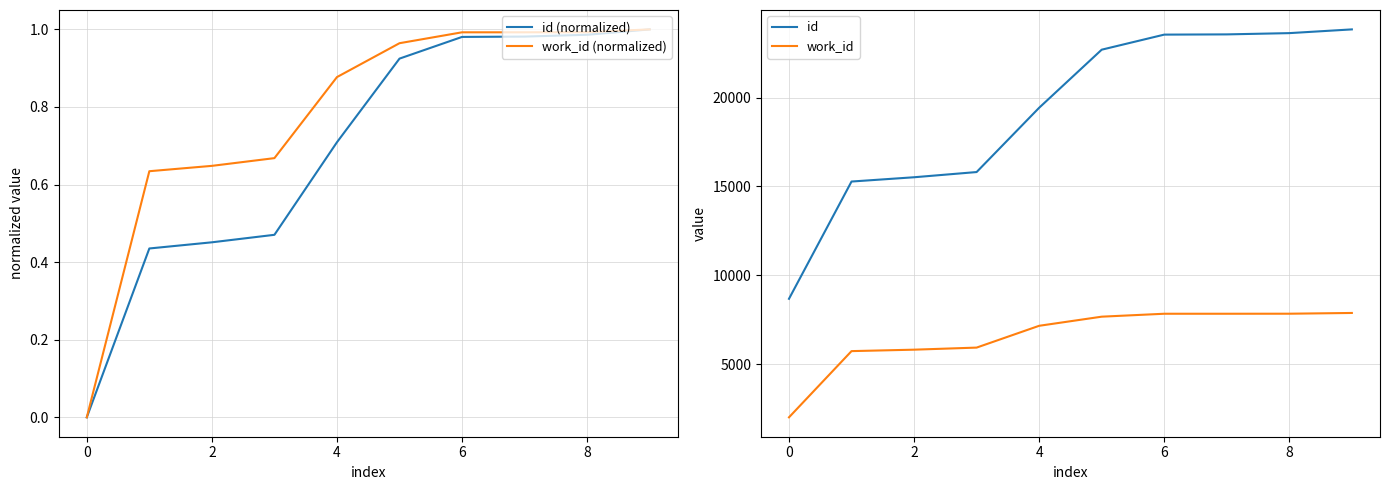

Rank the series at 8 from lowest to highest value.

id (normalized), work_id (normalized), work_id, id